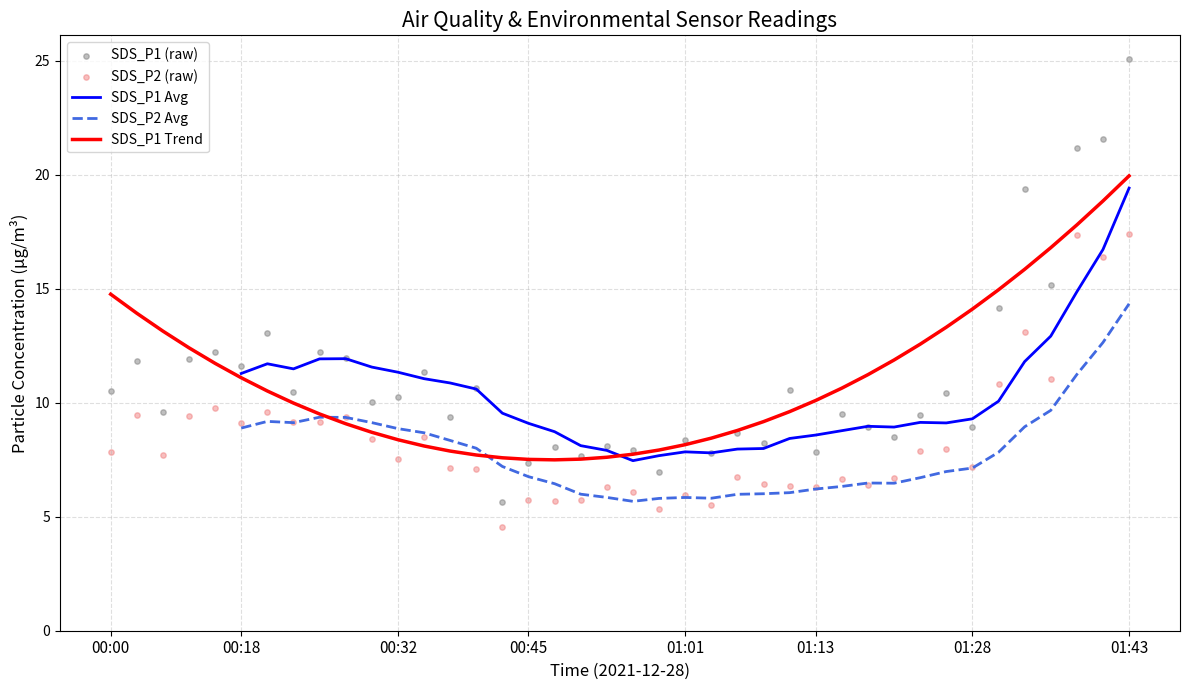

What is the total value across all series at 36?

65.6